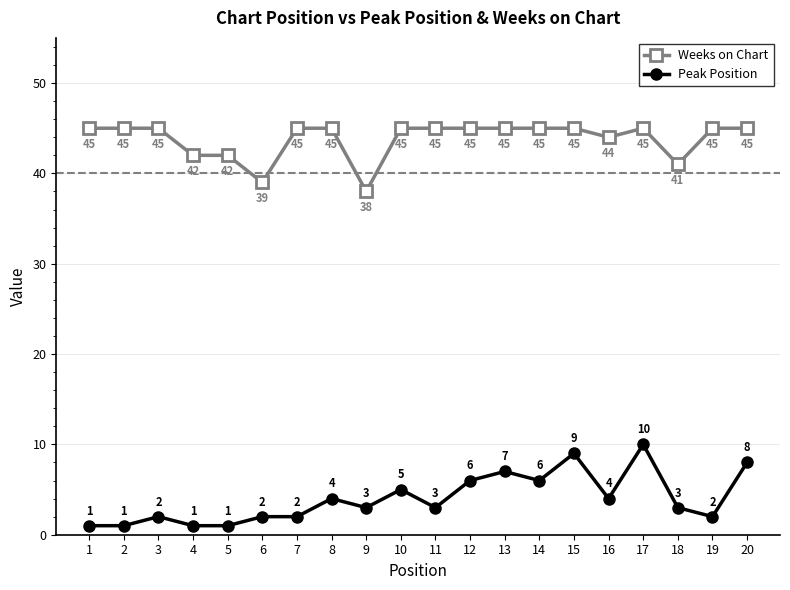

What is the maximum value for Weeks on Chart?

45